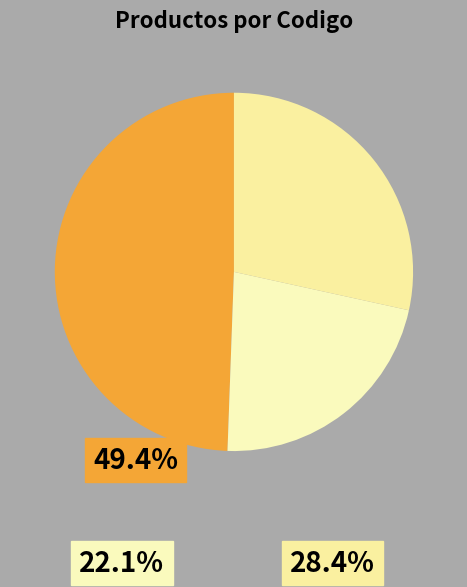

How many slices are in this pie chart?

3